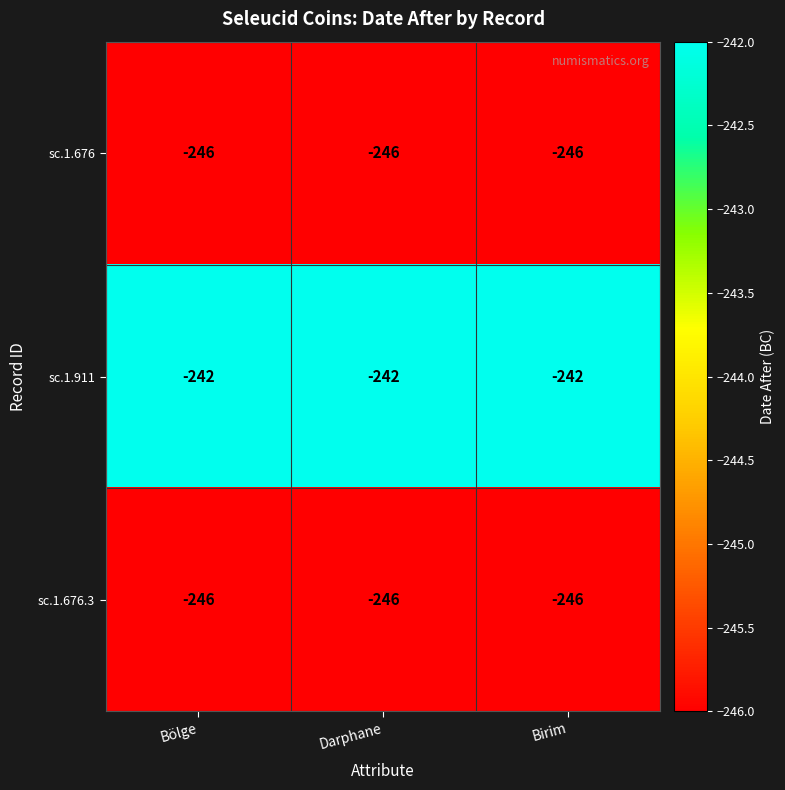

The sc.1.676.3 series shows -139 at Bölge. True or false?

False